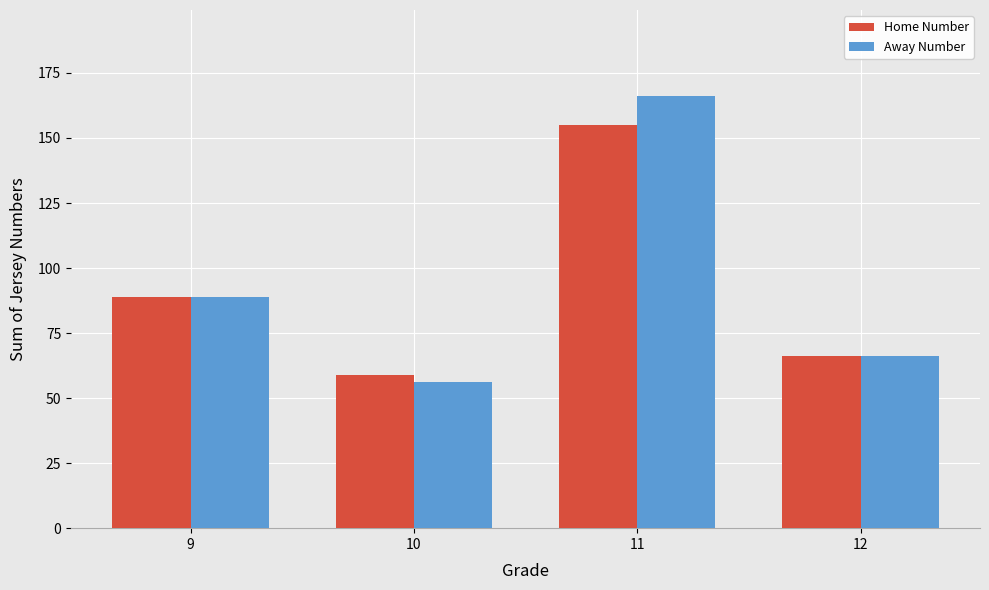

Does the chart contain stacked bars?

No